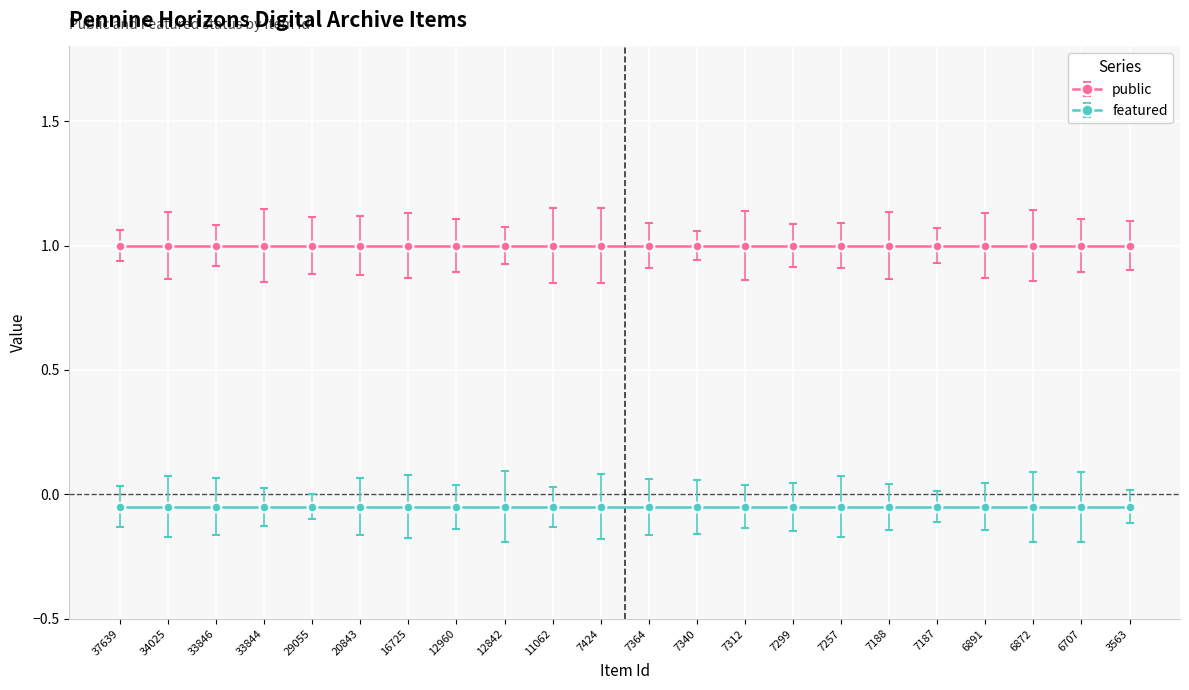

True or false: featured and public intersect in this chart.

False